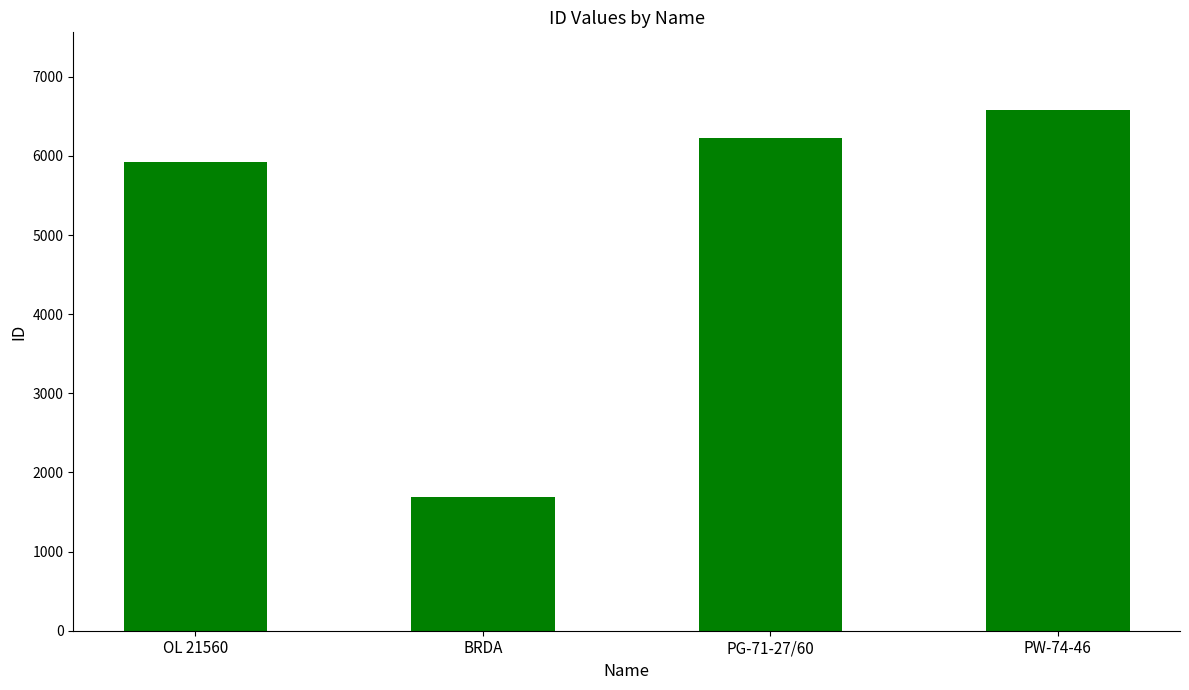

Rank the categories by value from lowest to highest.

BRDA, OL 21560, PG-71-27/60, PW-74-46